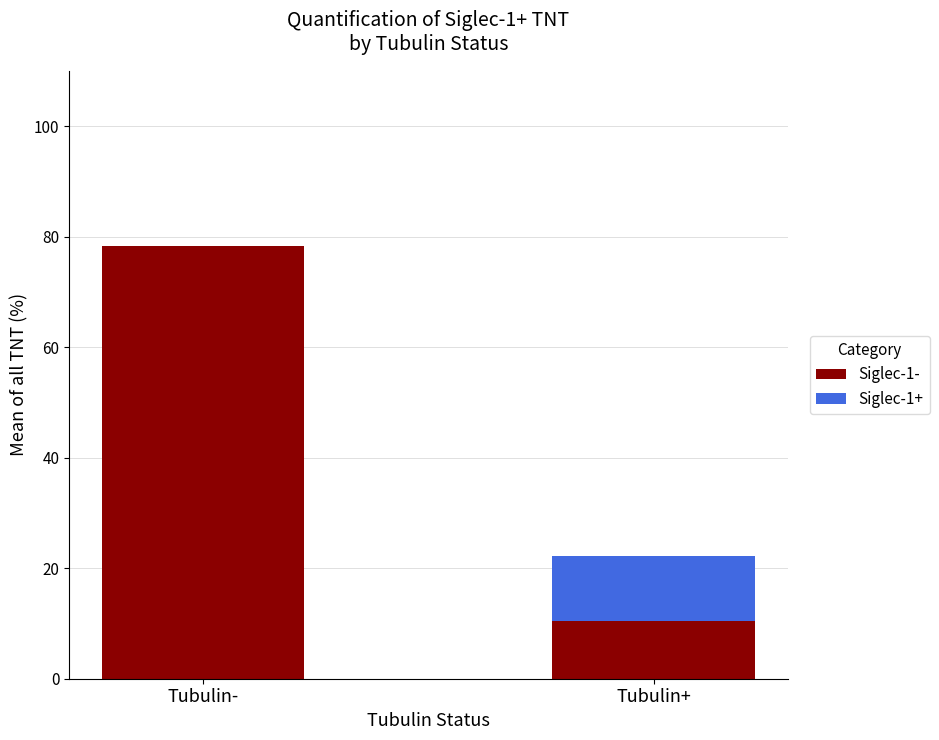

What is the highest value of the Siglec-1- series?

78.3